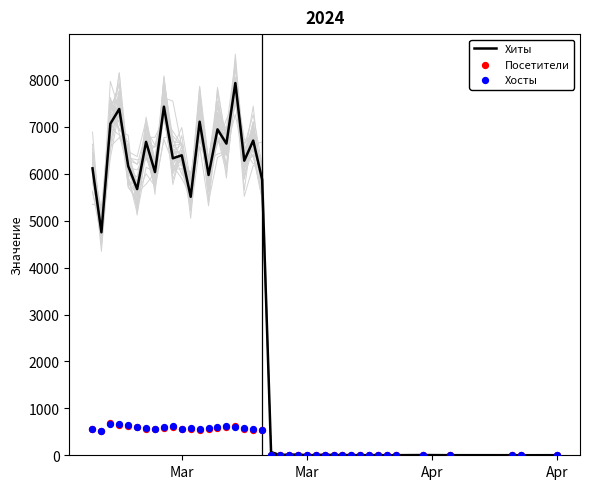

Which series has the largest total across all categories?

Хиты